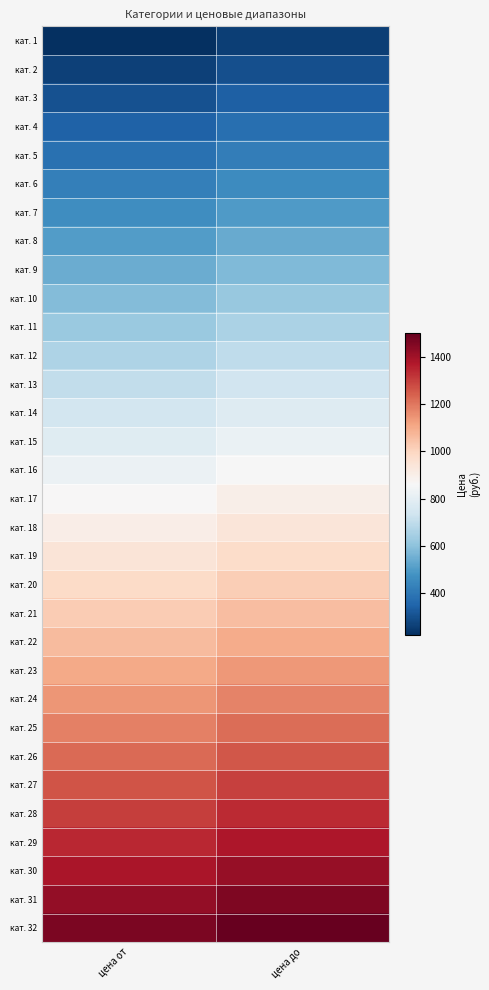

What is the minimum value shown in the chart?

220